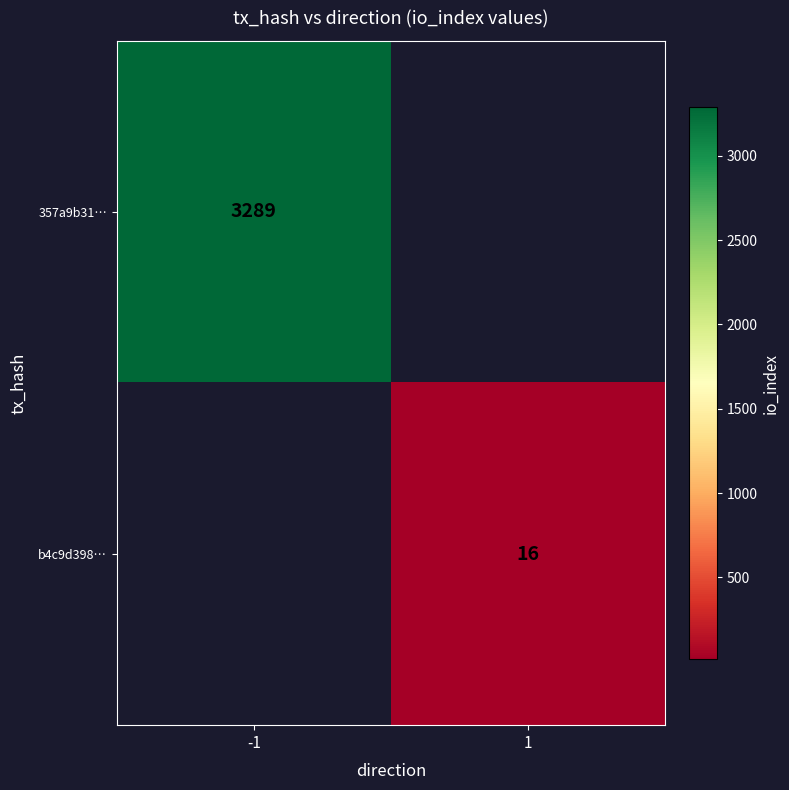

Is it true that b4c9d398… equals 16 at 1?

True